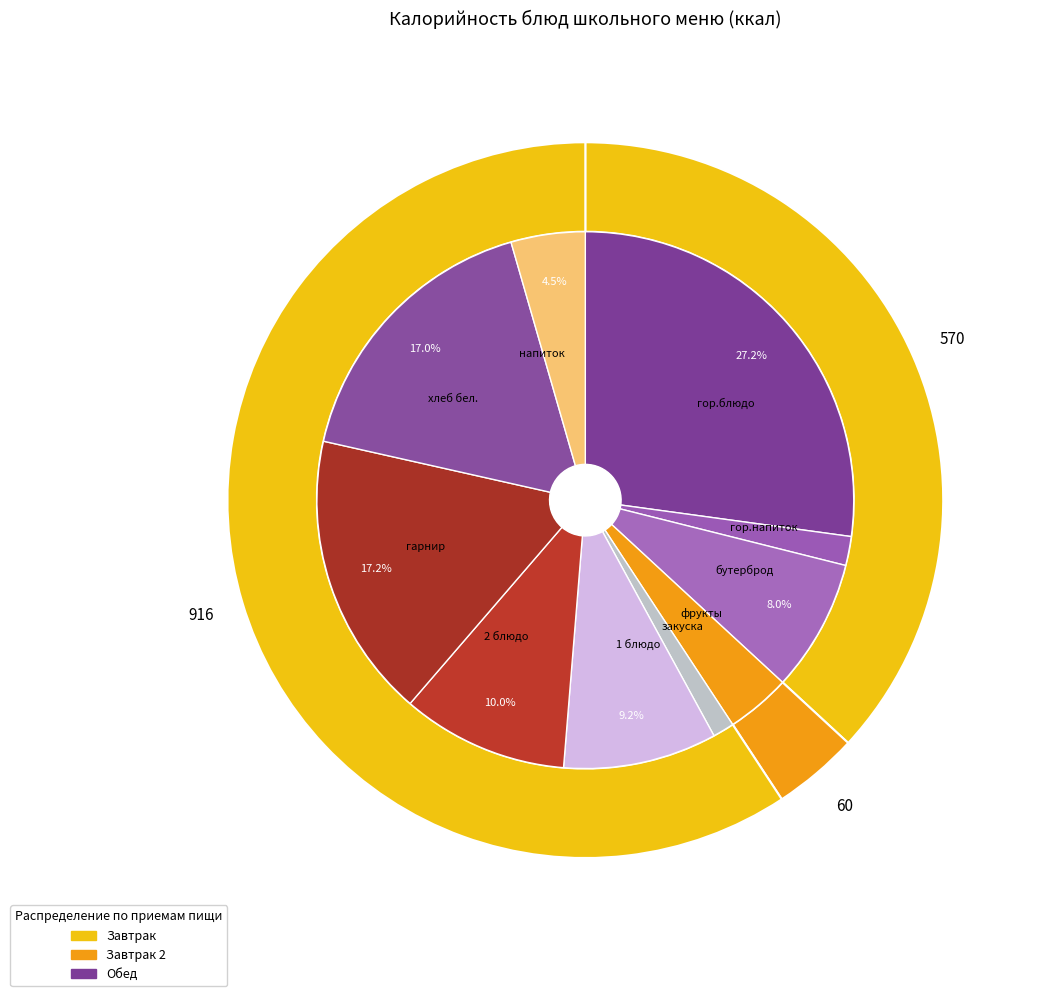

True or false: хлеб бел. accounts for 5% of the total.

False